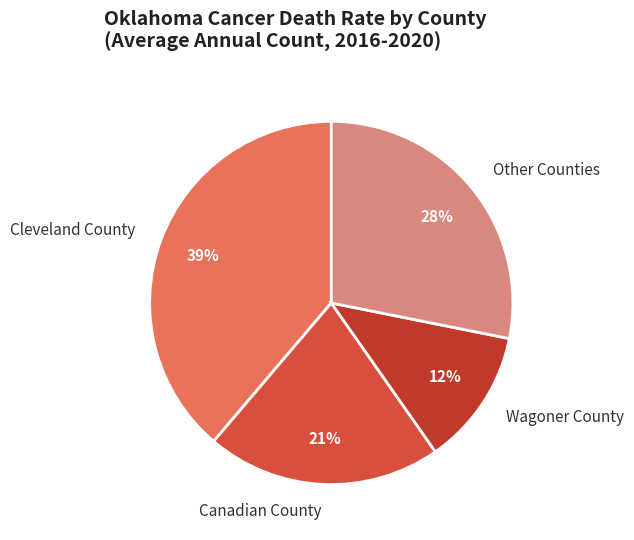

True or false: Canadian County accounts for 21% of the total.

True